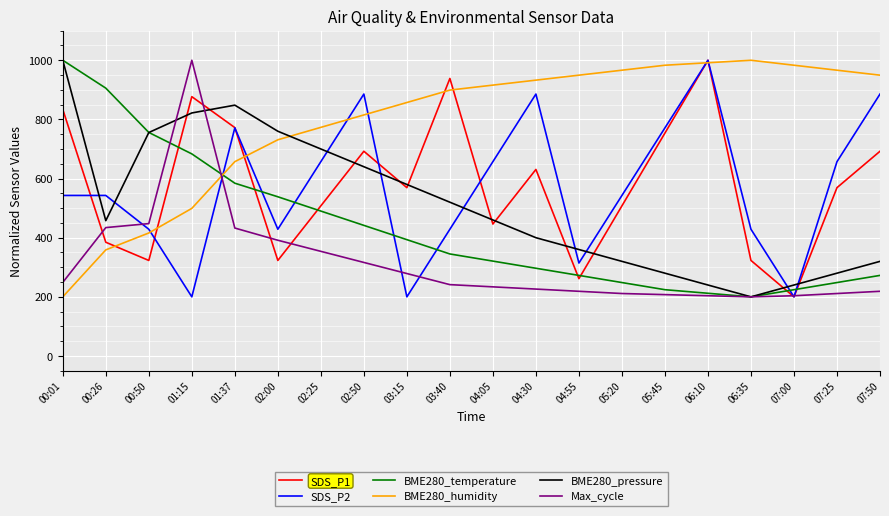

Does the chart have visible grid lines?

Yes